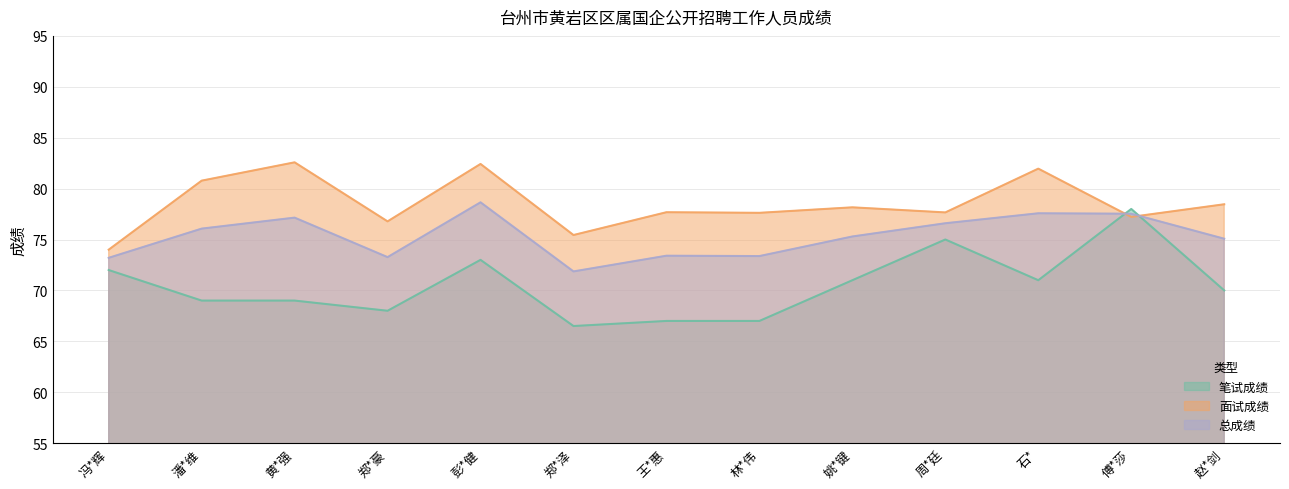

How many interior local peaks does the 面试成绩 series have?

5